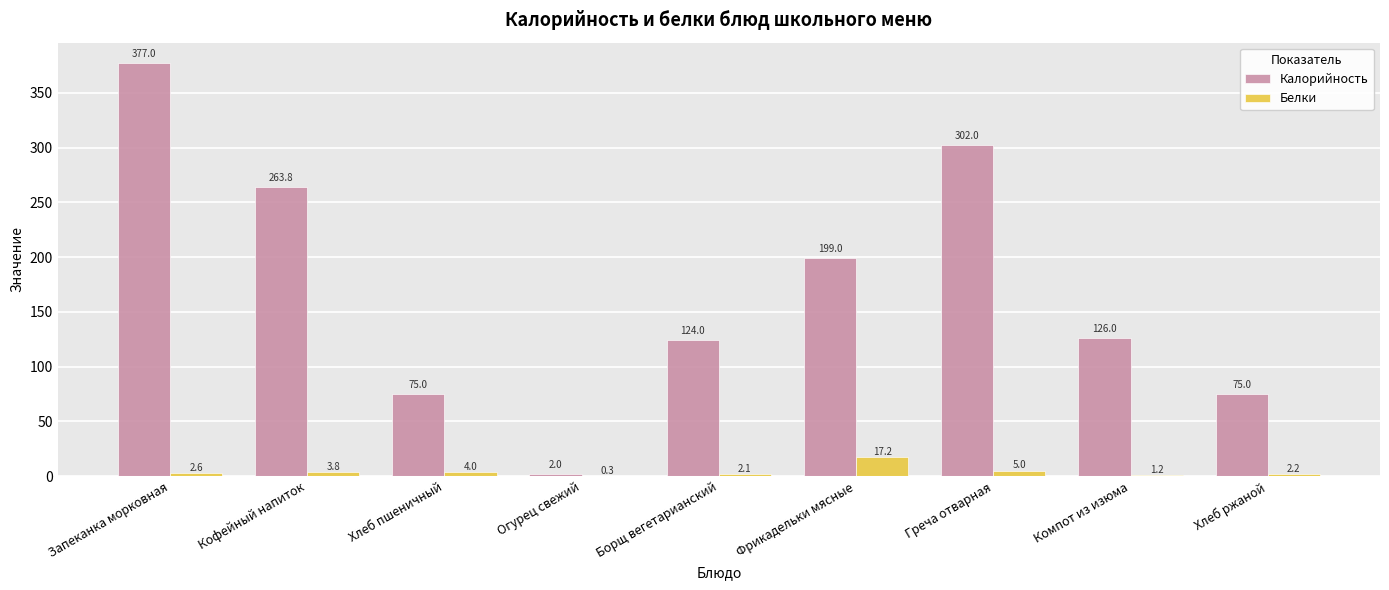

Is it true that Белки equals 0.3 at Огурец свежий?

True